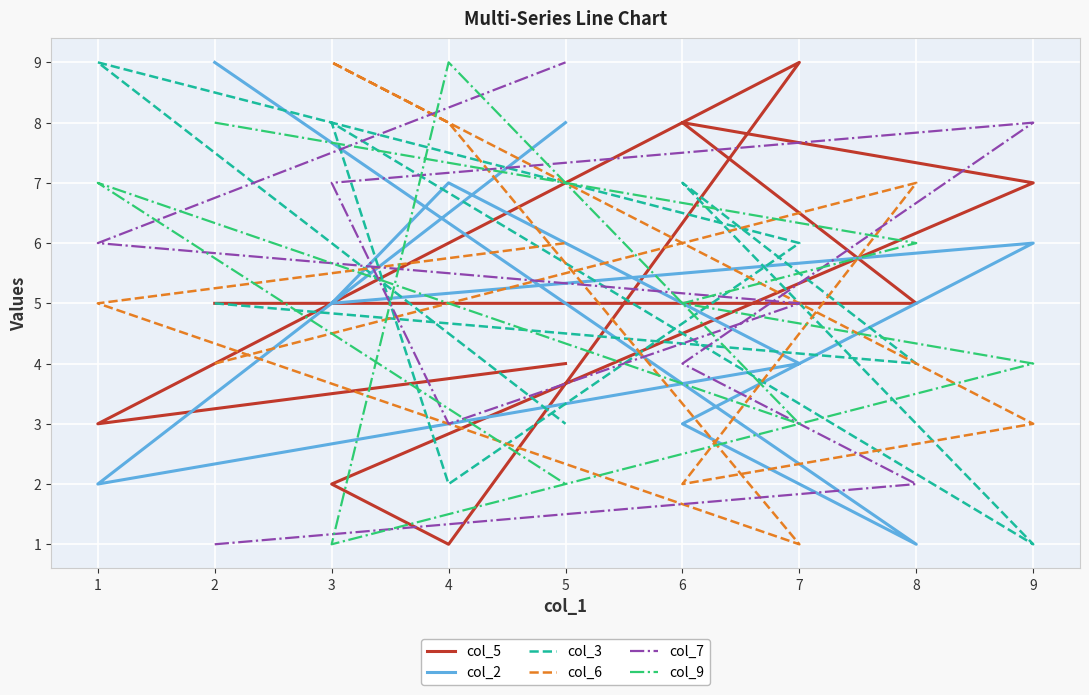

How many lines are shown in the chart?

6